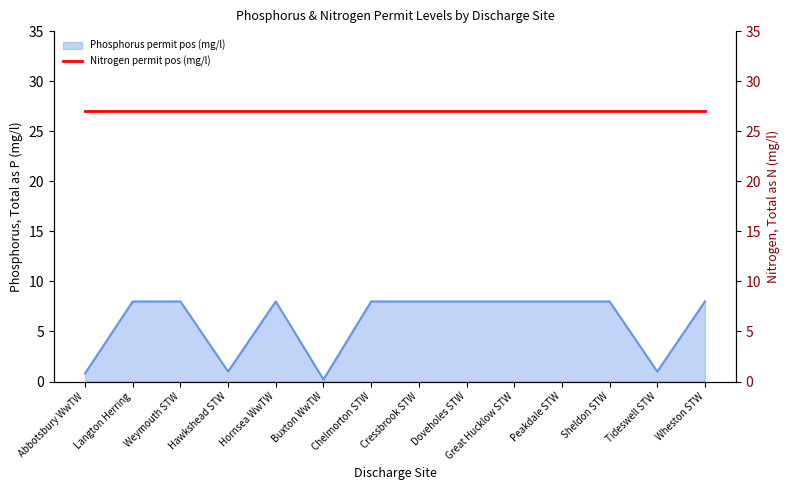

Reading left to right, what are all the values shown in this chart?

0.8	8.0	8.0	1.0	8.0	0.2	8.0	8.0	8.0	8.0	8.0	8.0	1.0	8.0